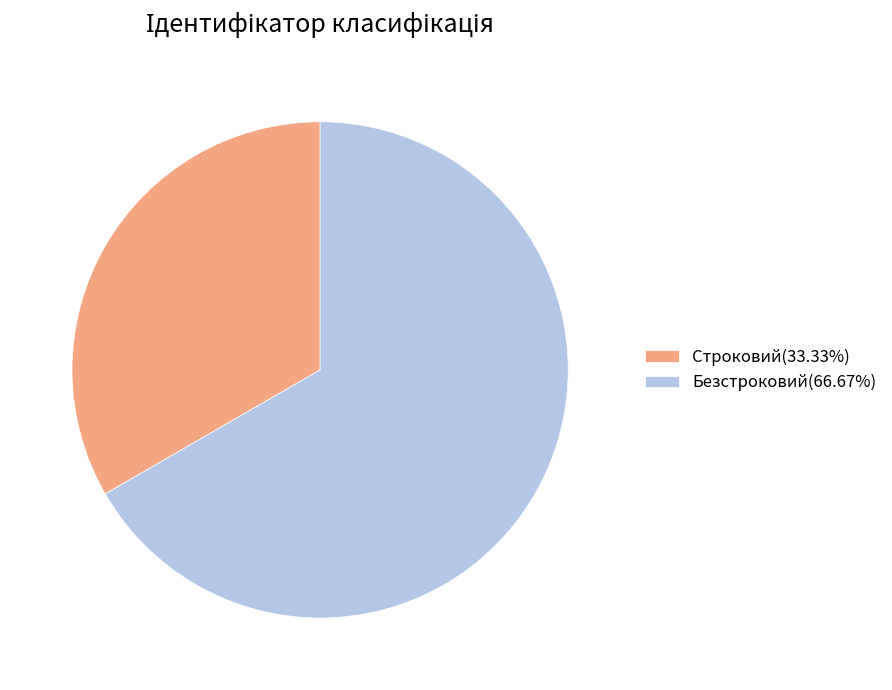

How many segments does this pie chart have?

2